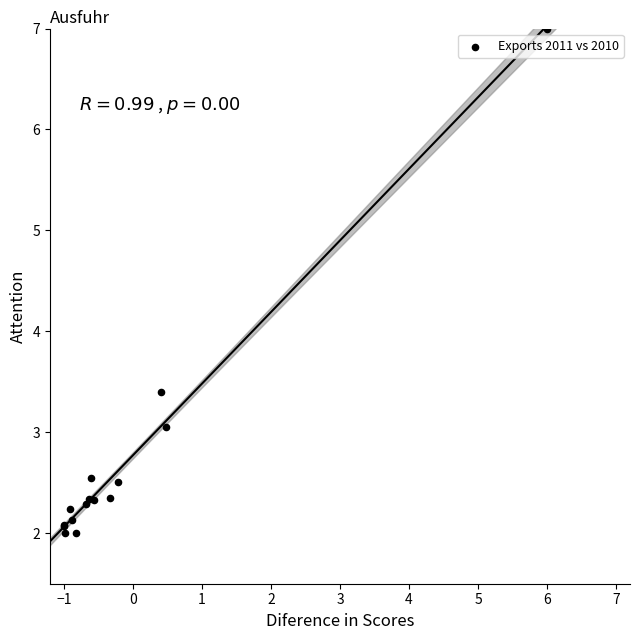

What Y value in the scatter plot is closest to 4?

3.4